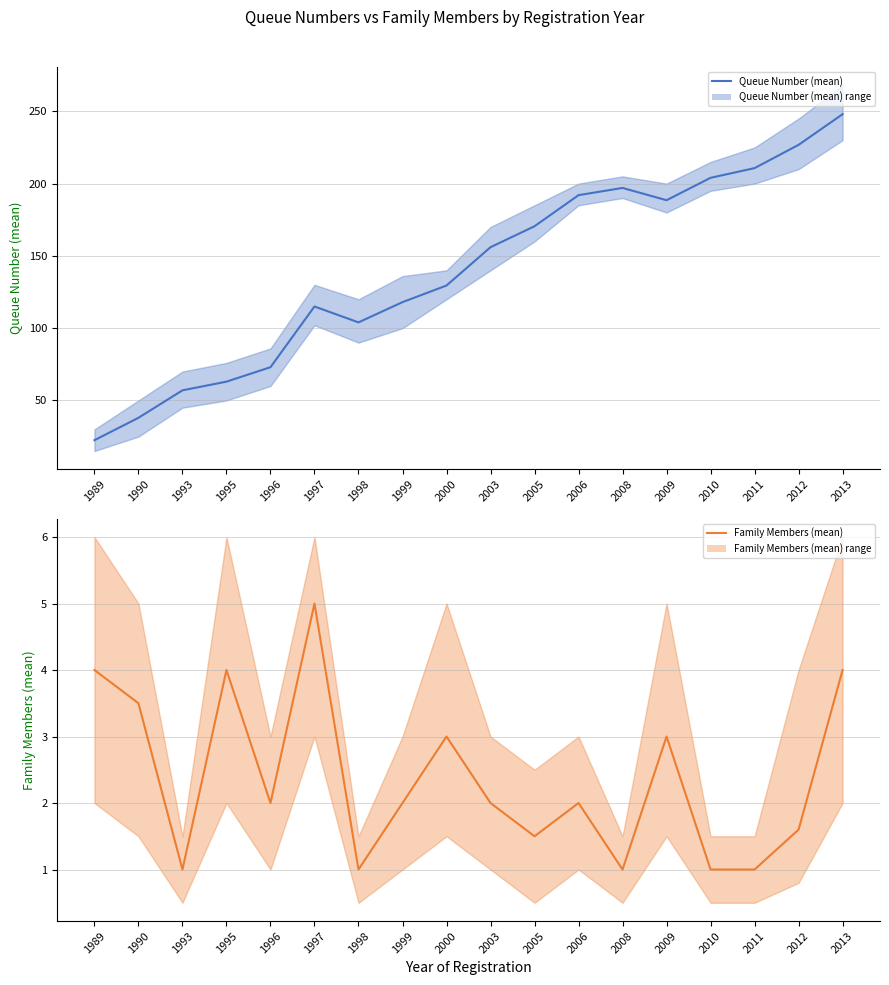

True or false: Queue Number (mean) has more than 2 interior local peaks.

False